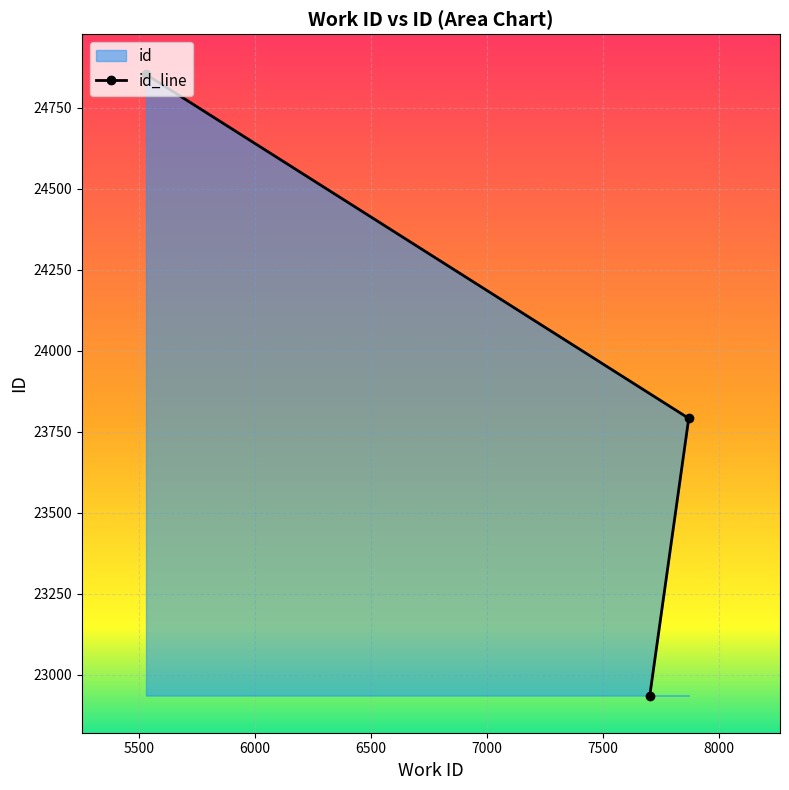

What is the greatest value displayed?

24853